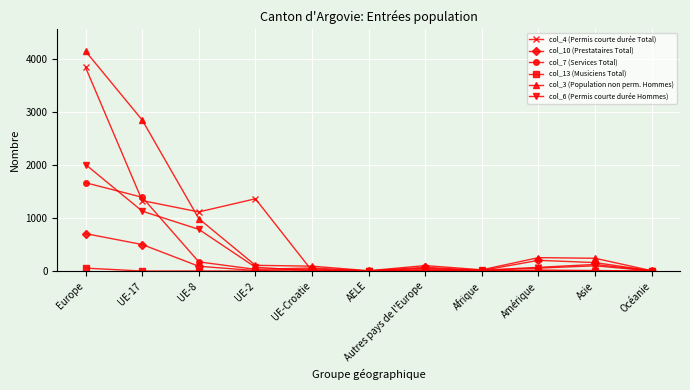

What is the difference between the maximum and second lowest values in the col_4 (Permis courte durée Total) series?

3839